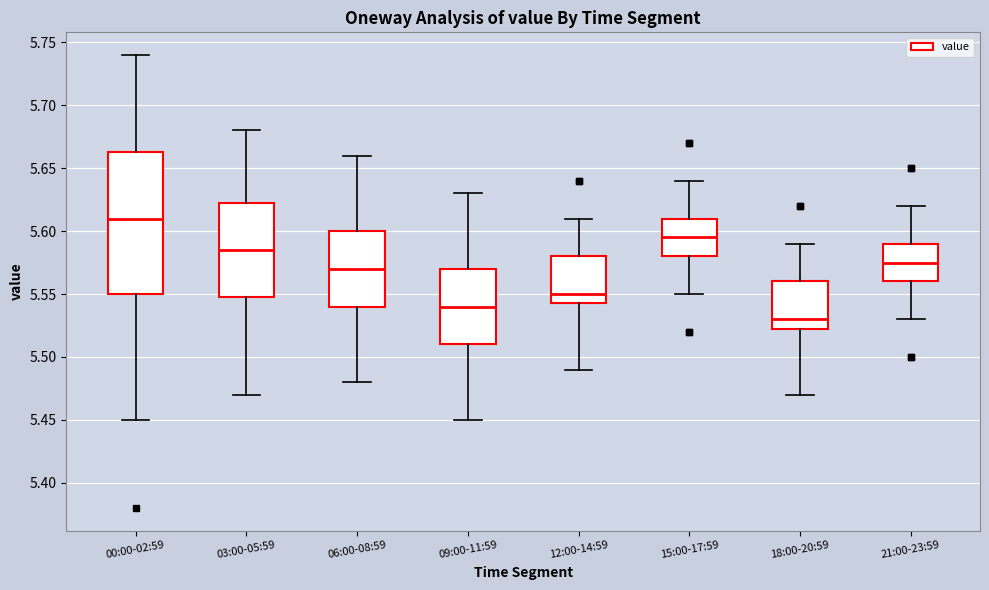

Reading left to right, transcribe this box plot: for each box, give where its median line is, the range the box spans, and where its two whiskers end, as read against the y-axis. The values are not printed on the chart, so give them approximately, as read against the axis.

00:00-02:59: median 5.610, box 5.550 to 5.665, whiskers 5.450 to 5.740
03:00-05:59: median 5.585, box 5.550 to 5.625, whiskers 5.470 to 5.680
06:00-08:59: median 5.570, box 5.540 to 5.600, whiskers 5.480 to 5.660
09:00-11:59: median 5.540, box 5.510 to 5.570, whiskers 5.450 to 5.630
12:00-14:59: median 5.550, box 5.545 to 5.580, whiskers 5.490 to 5.610
15:00-17:59: median 5.595, box 5.580 to 5.610, whiskers 5.550 to 5.640
18:00-20:59: median 5.530, box 5.525 to 5.560, whiskers 5.470 to 5.590
21:00-23:59: median 5.575, box 5.560 to 5.590, whiskers 5.530 to 5.620